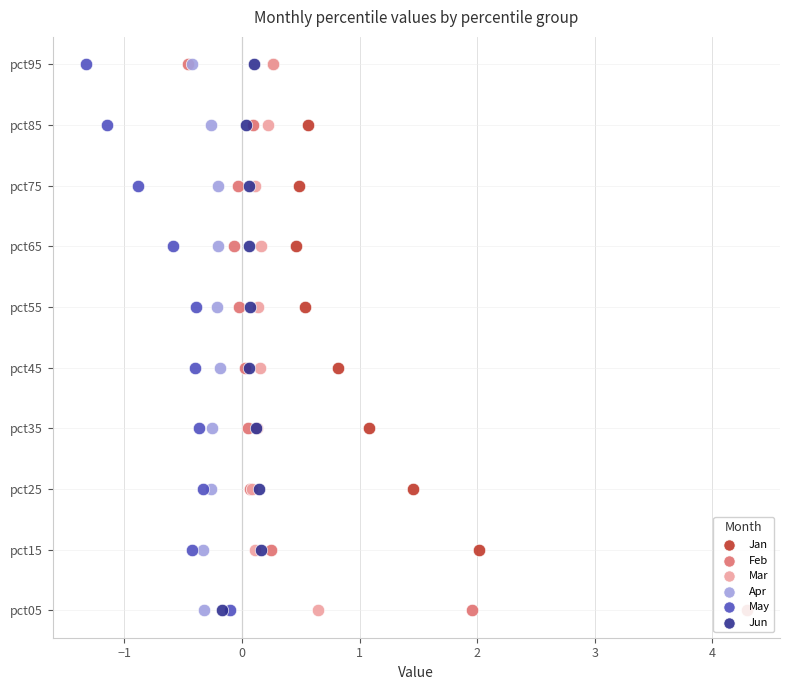

Which series has the largest total across all categories?

Jan